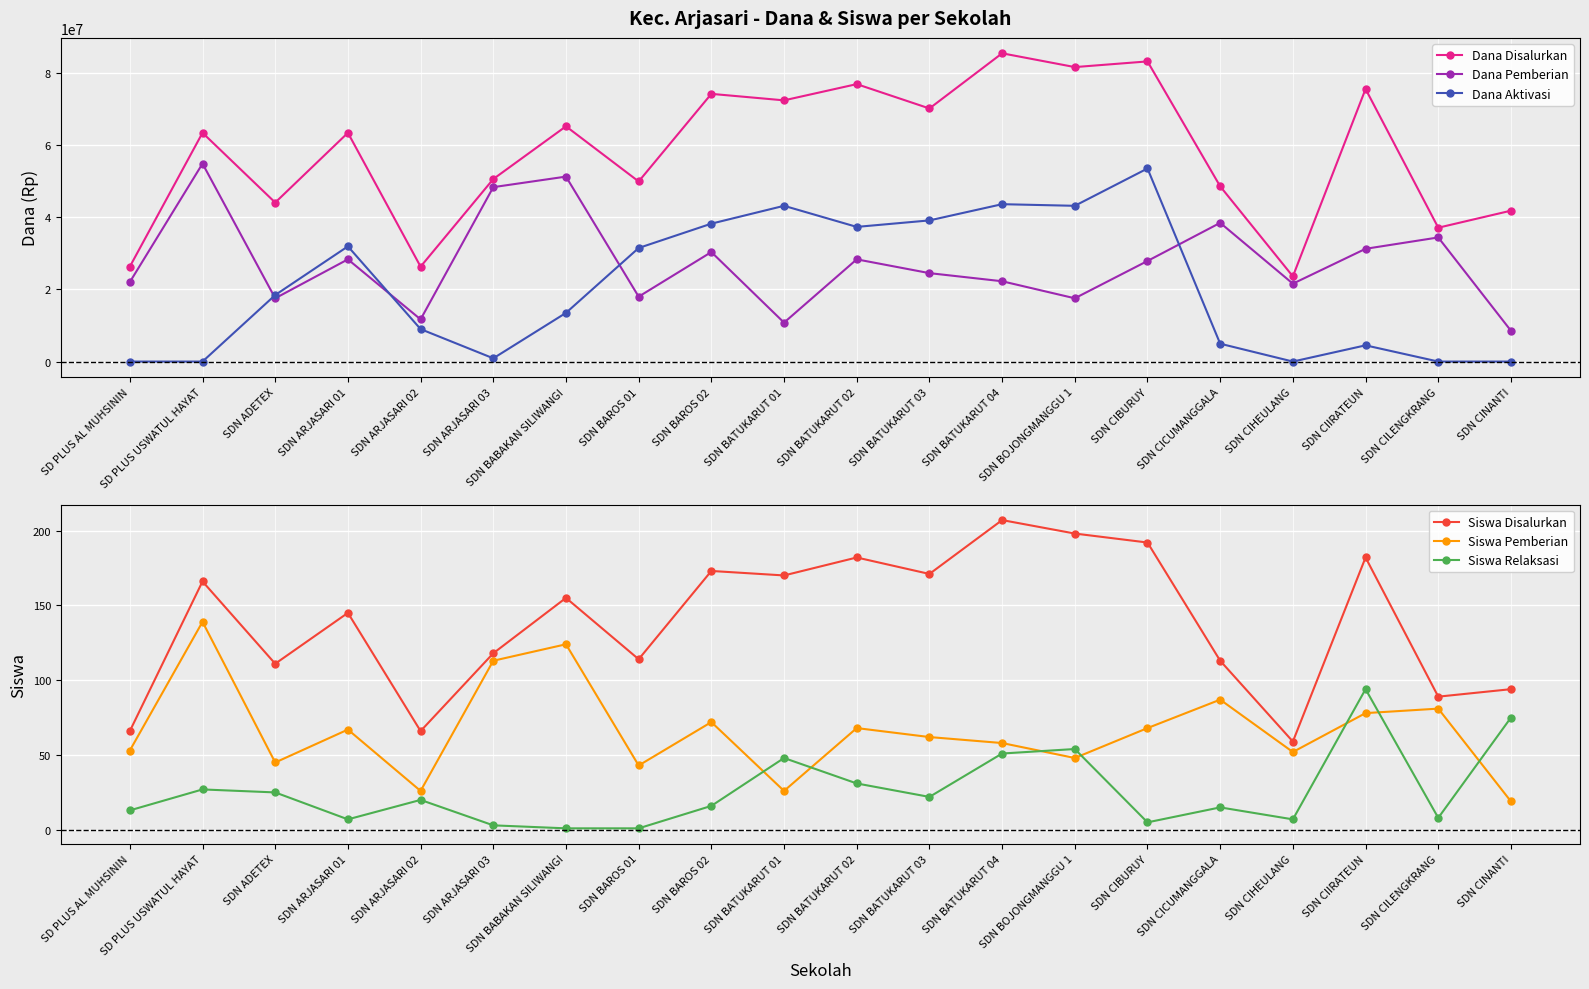

At how many categories does at least one series exceed 78325518?

3